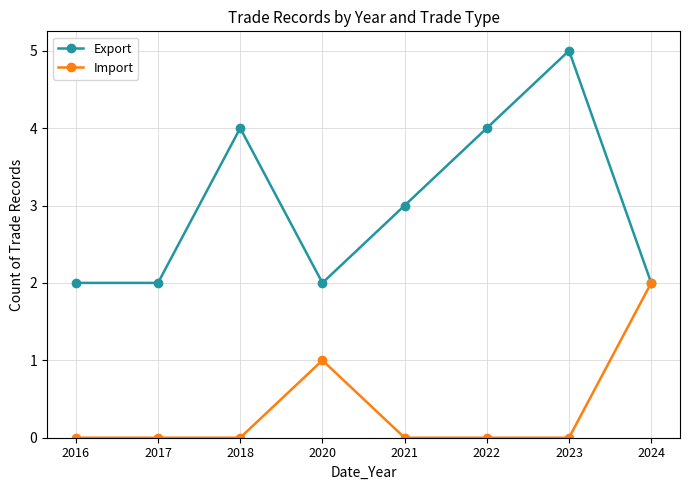

At which category is the sum across all series the highest?

2023